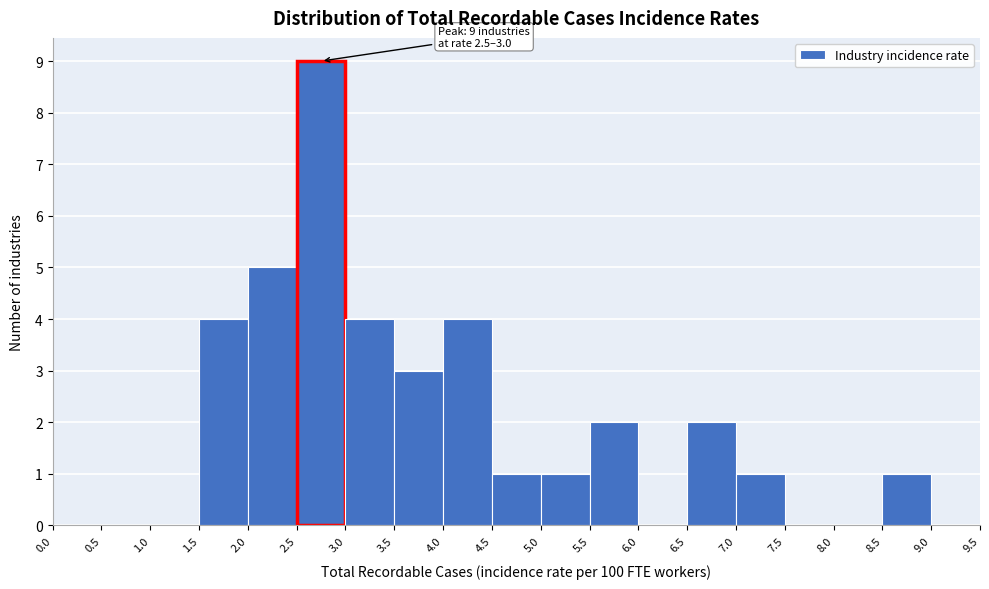

Over which range of the x-axis is the bar tallest?

2.5 to 3.0